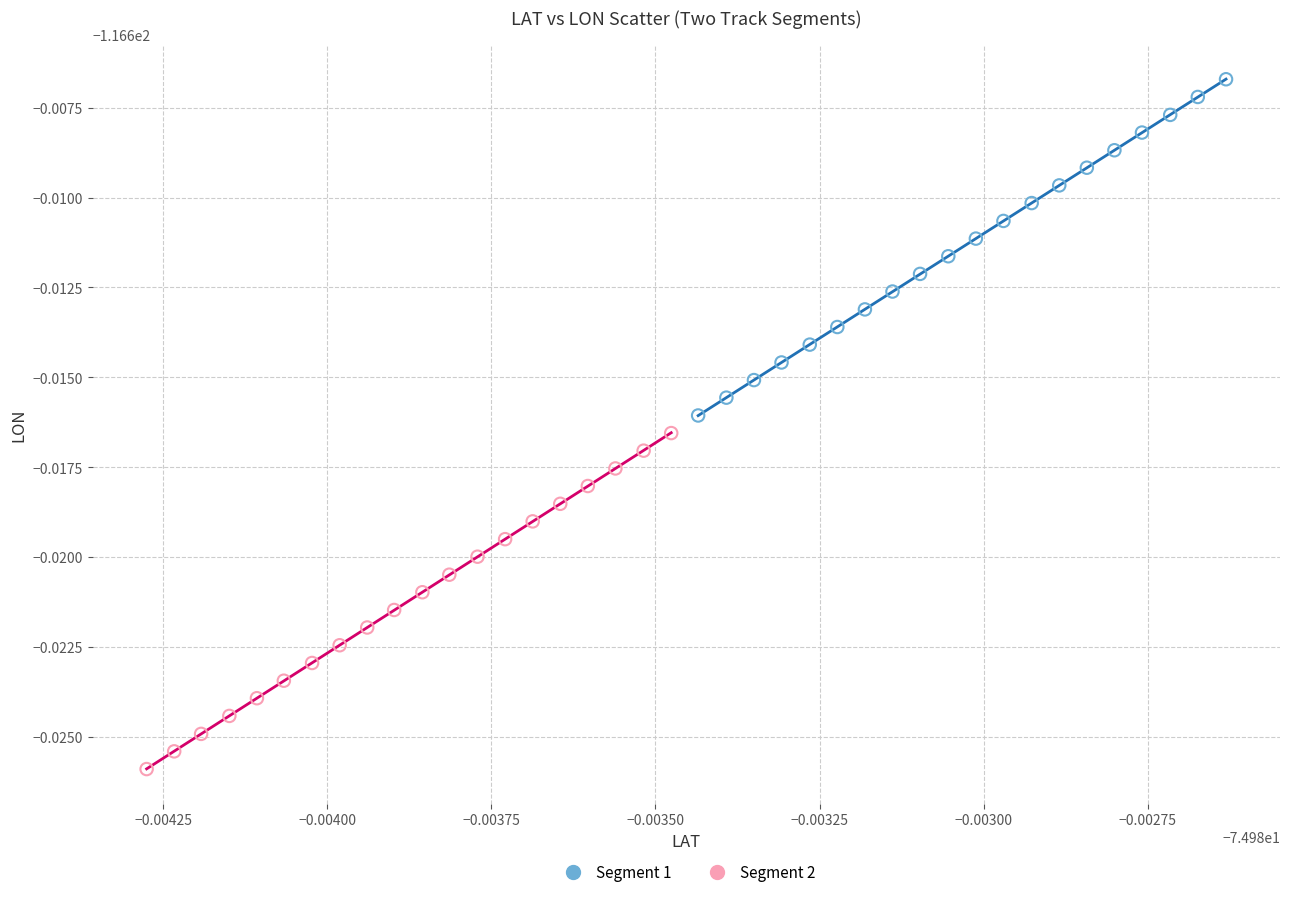

Which series reaches the maximum Y coordinate?

Segment 1